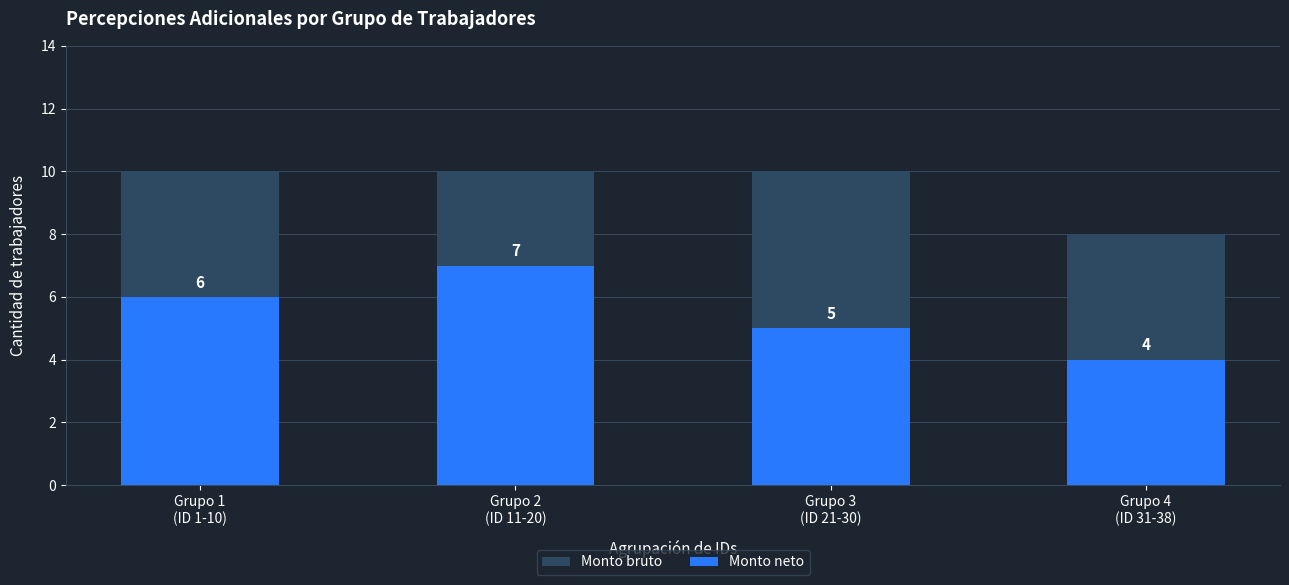

Which has a higher value, Grupo 1
(ID 1-10) or Grupo 3
(ID 21-30)?

Grupo 1
(ID 1-10)